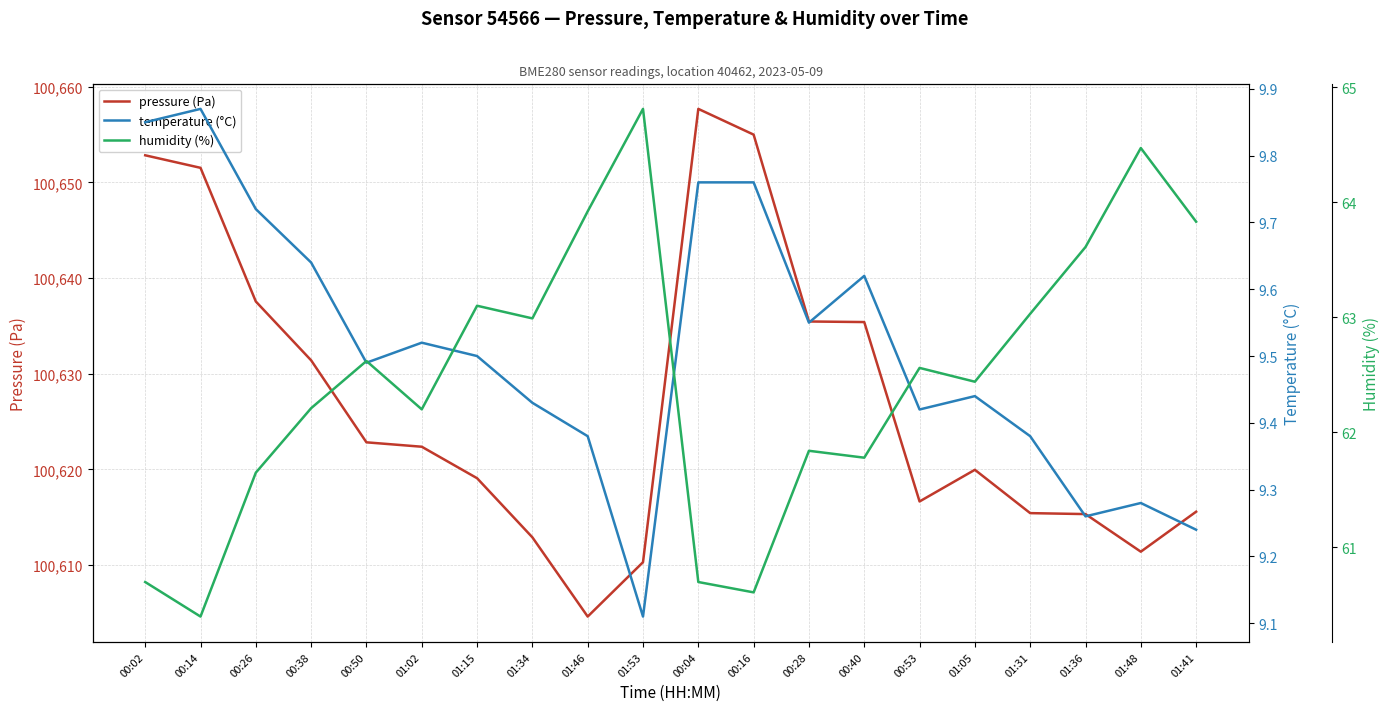

What is the sum of all humidity (%) values?

1249.5